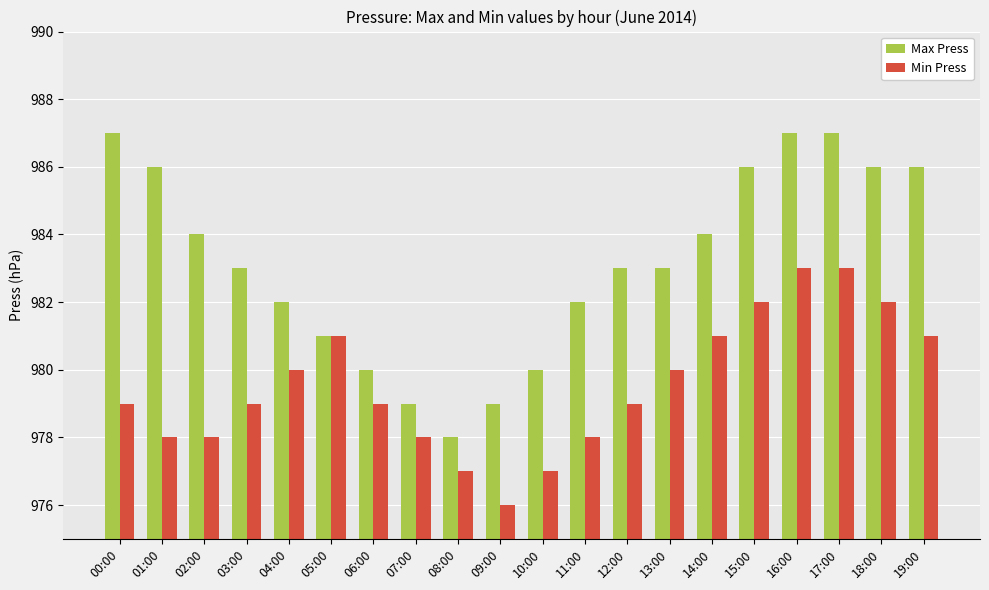

How many bars are there in each group?

2